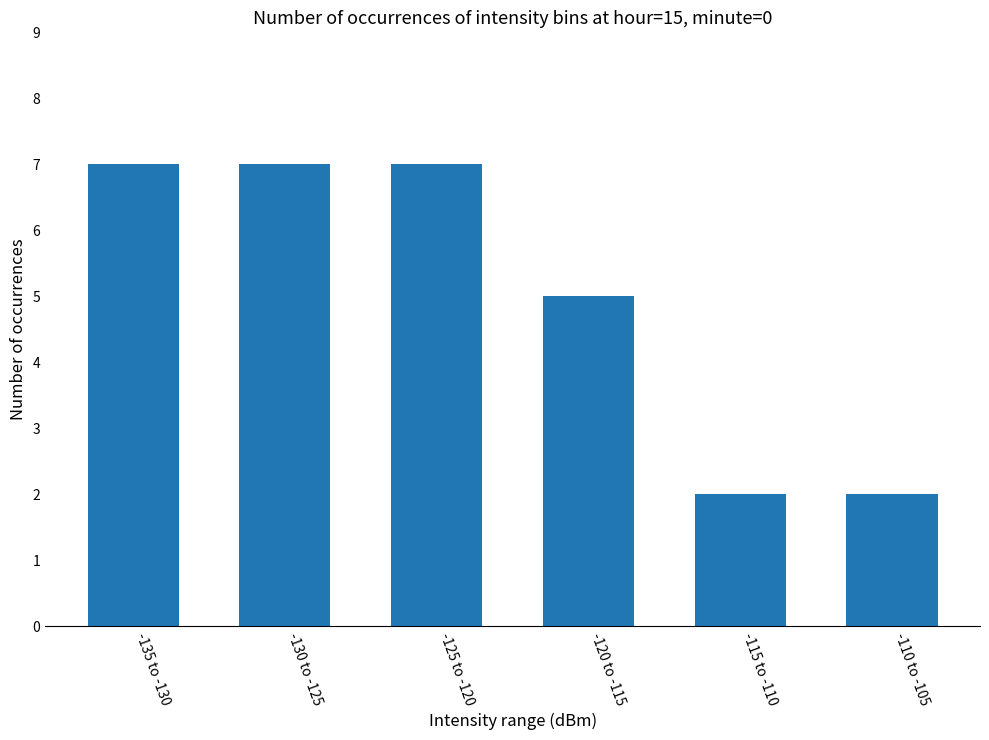

The value at -120 to -115 is 5. True or false?

True